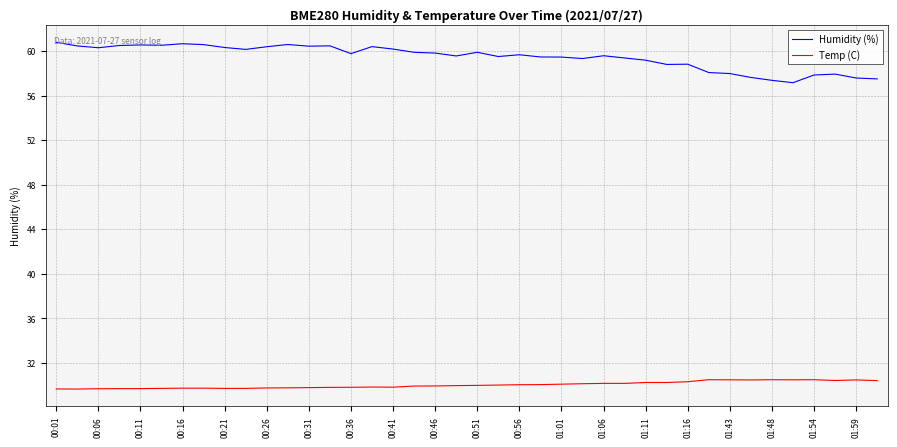

Does the chart have visible grid lines?

Yes